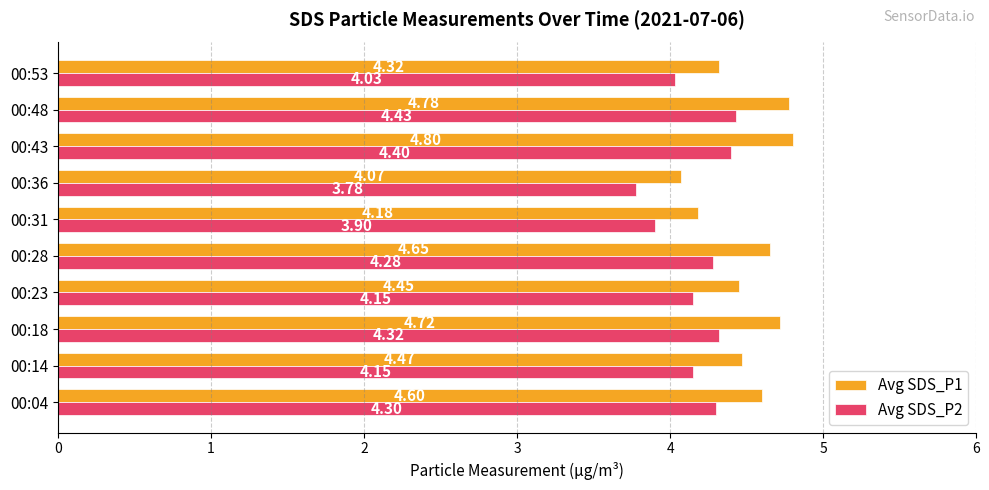

How many values in the Avg SDS_P2 series are below 4?

2